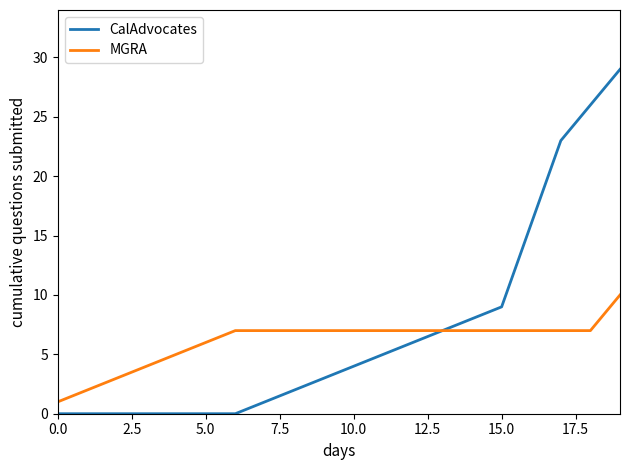

List the series in order of their peak value, highest first.

CalAdvocates, MGRA